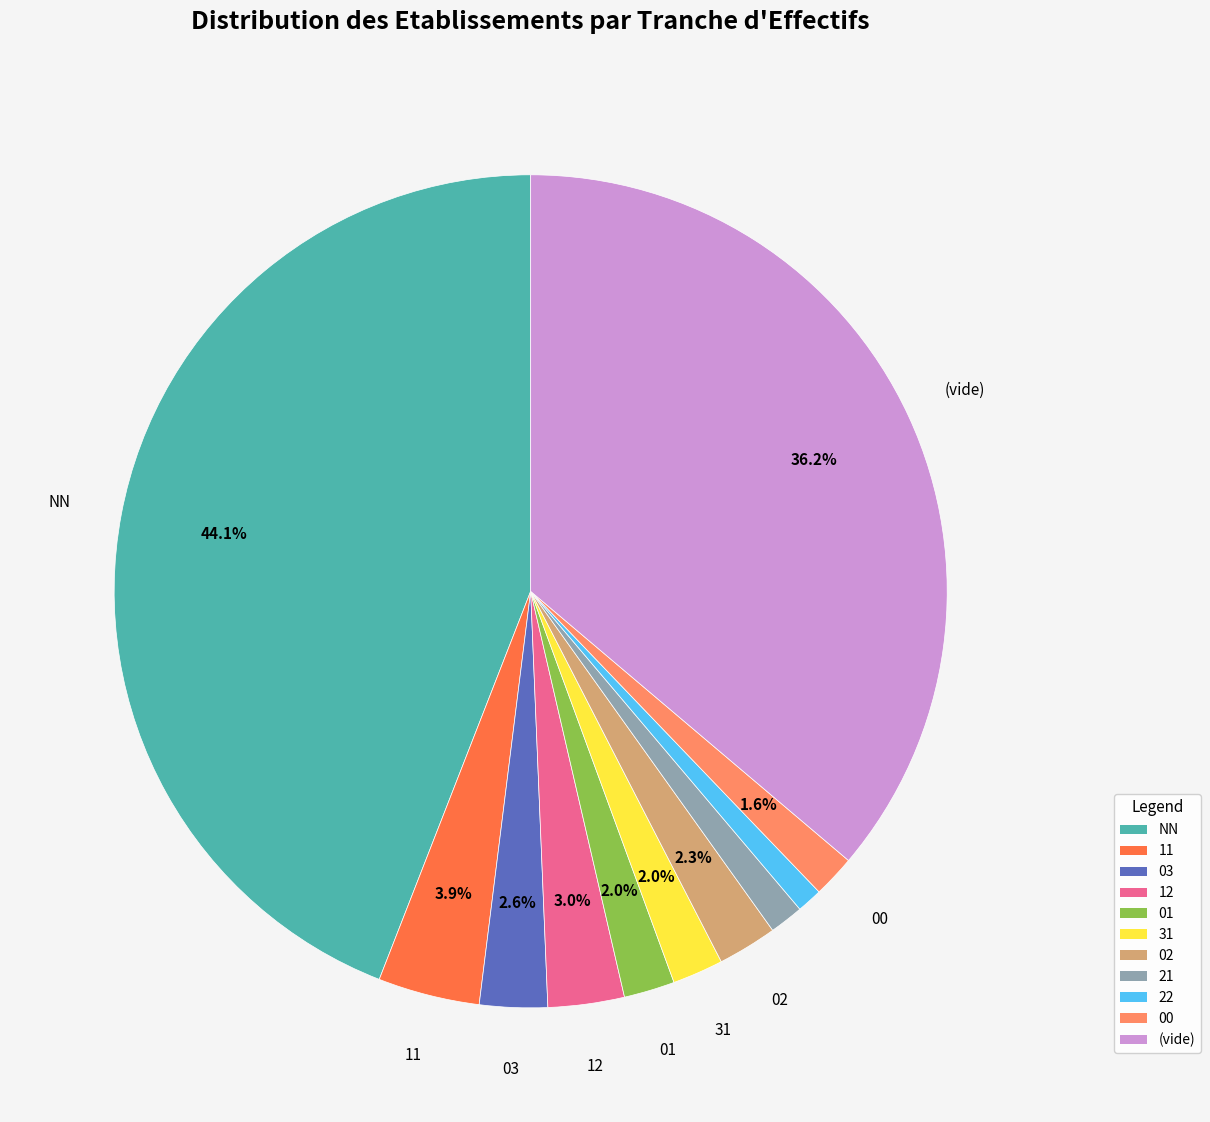

How much of the chart is everything except 03?

97.4%